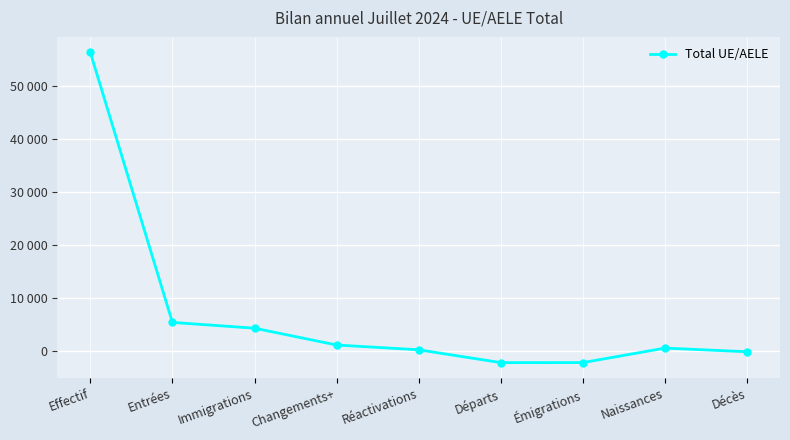

Is this an area chart (filled region under the line)?

No